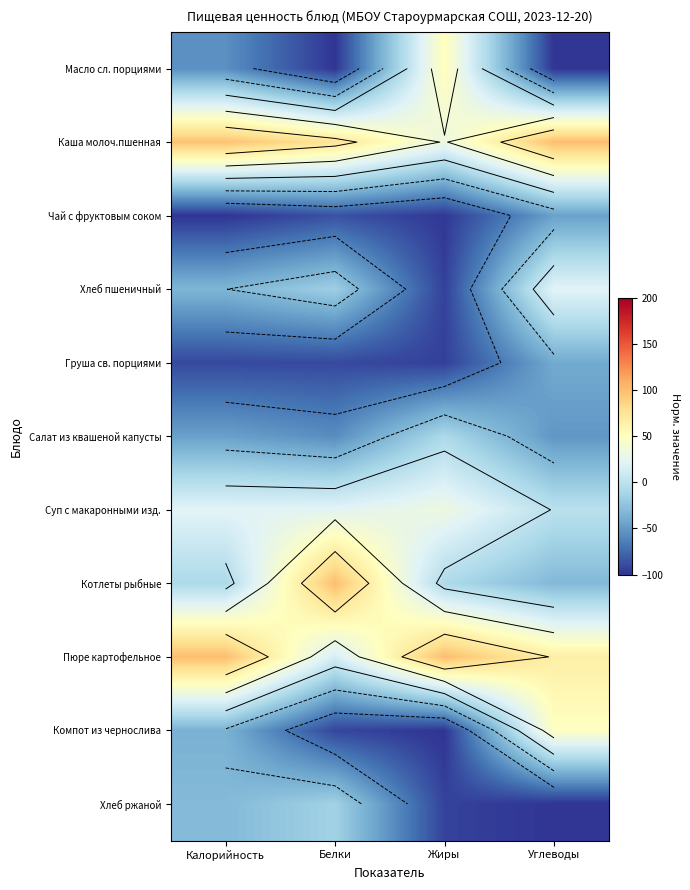

Which series changed the most between Калорийность and Белки?

Котлеты рыбные